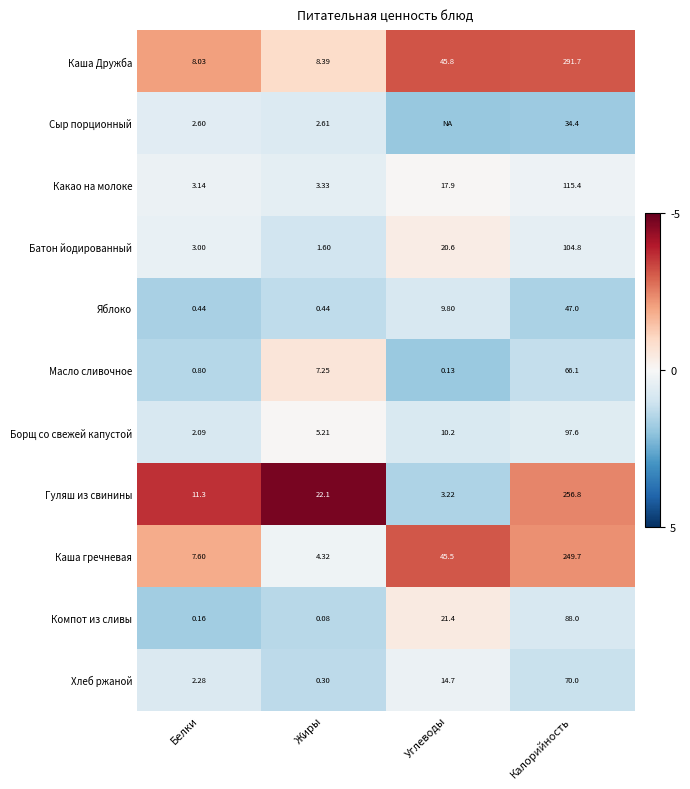

What is the spread (max minus min) of values at Жиры?

22.0